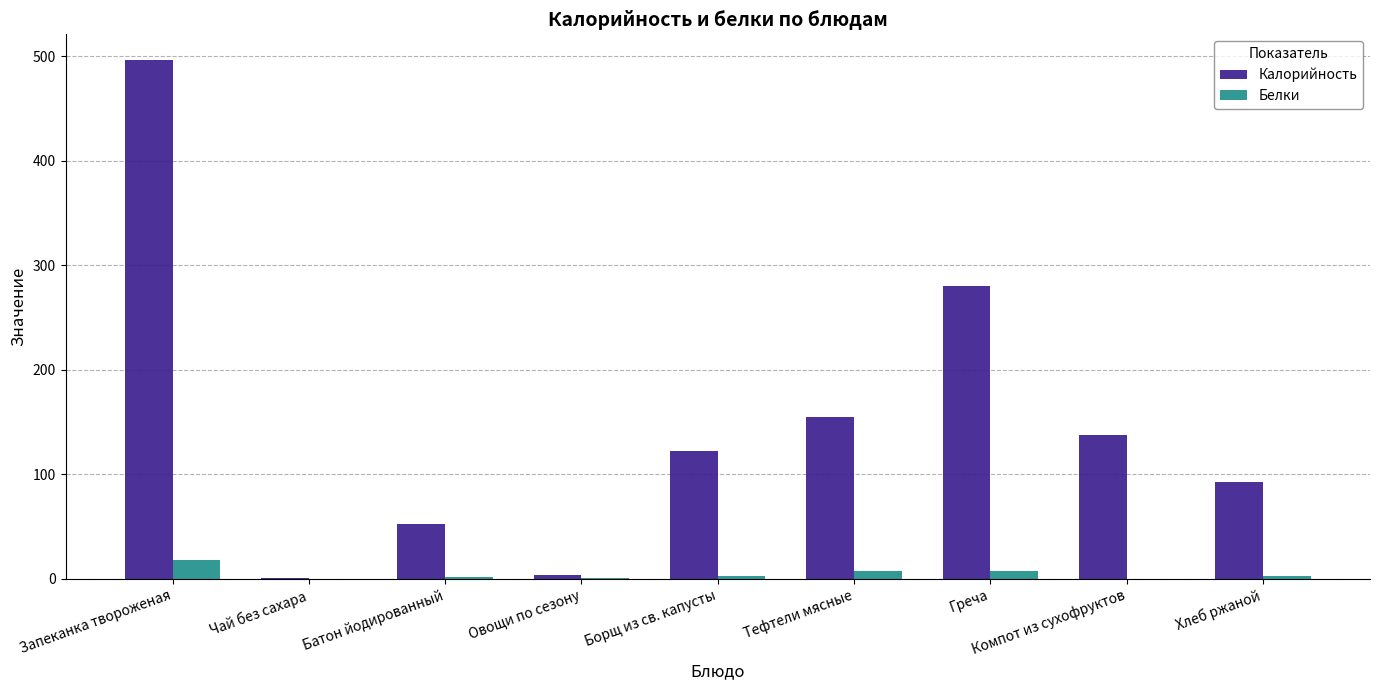

What is the maximum value shown in the chart?

496.3